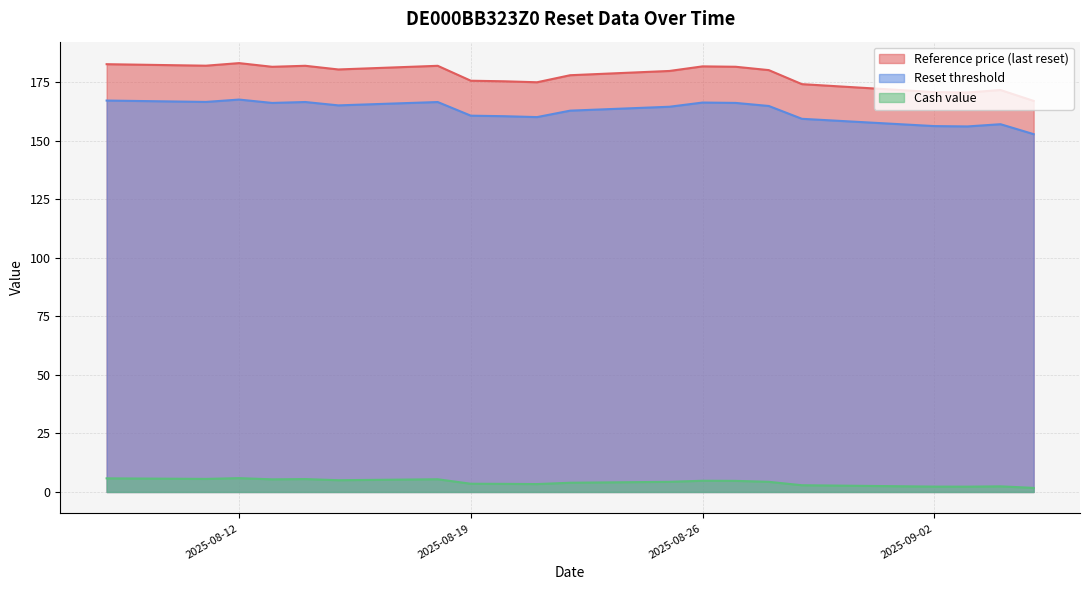

How many lines are shown in the chart?

3